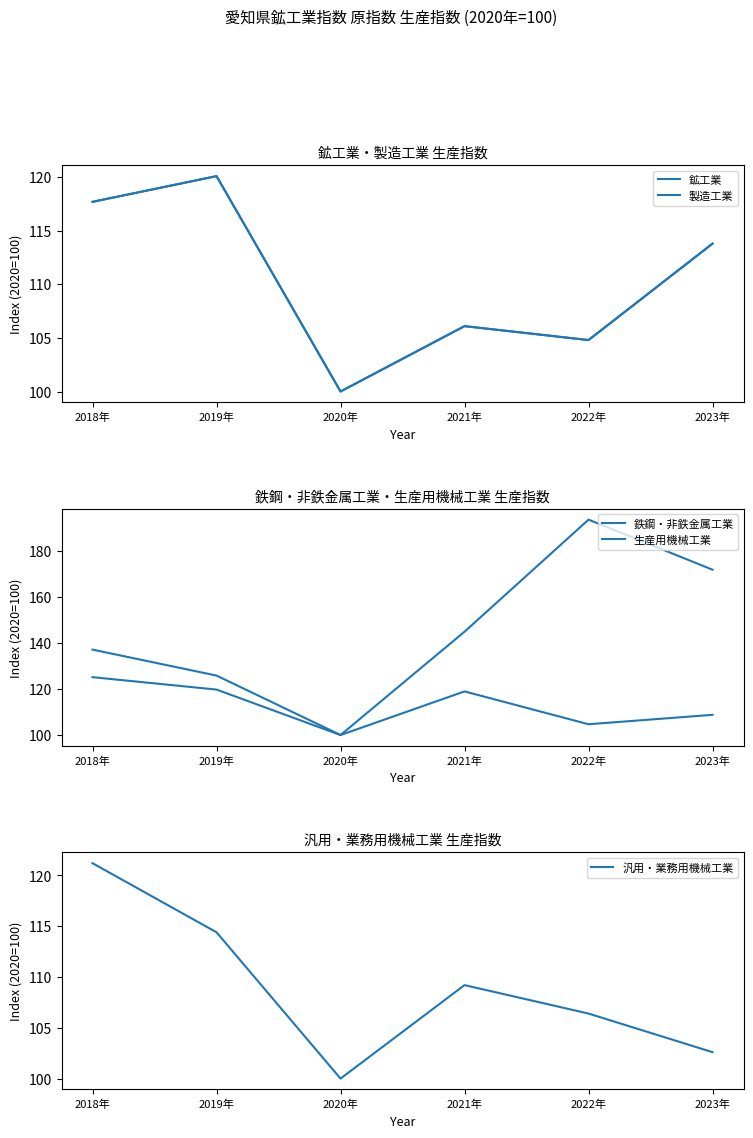

True or false: 汎用・業務用機械工業 has more than 0 interior local peaks.

True